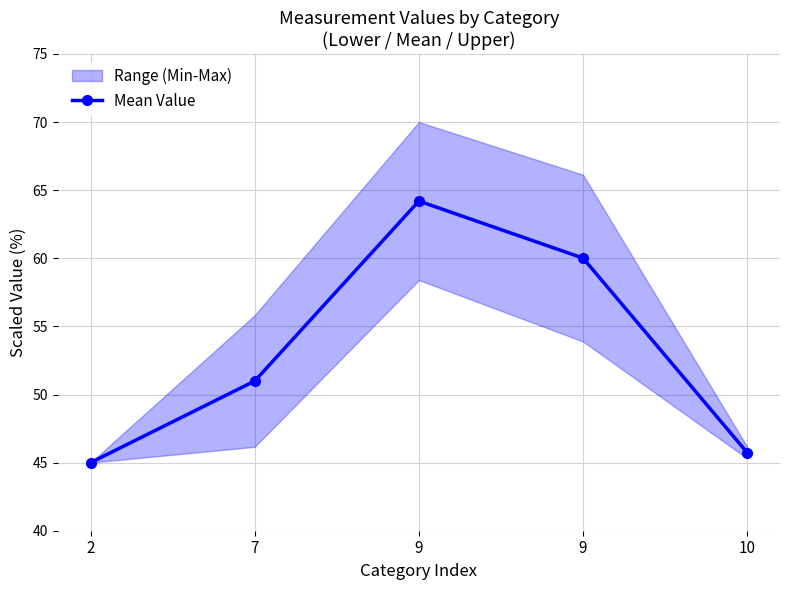

True or false: the data shows 60.0 at 9.

True